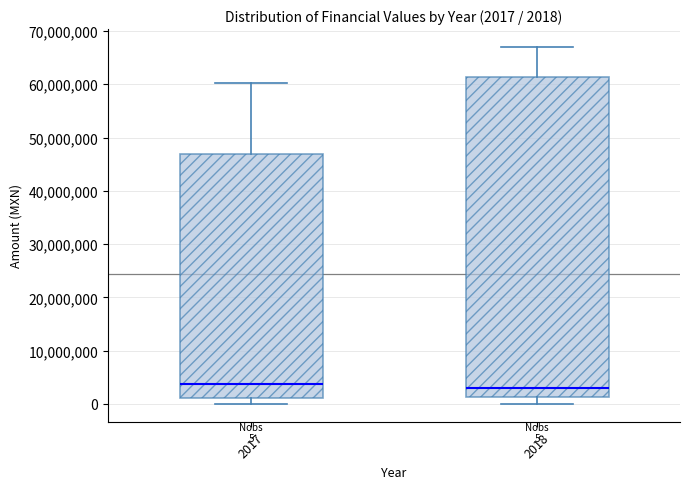

Comparing the boxes themselves (not the whiskers), which one is the tallest?

2018